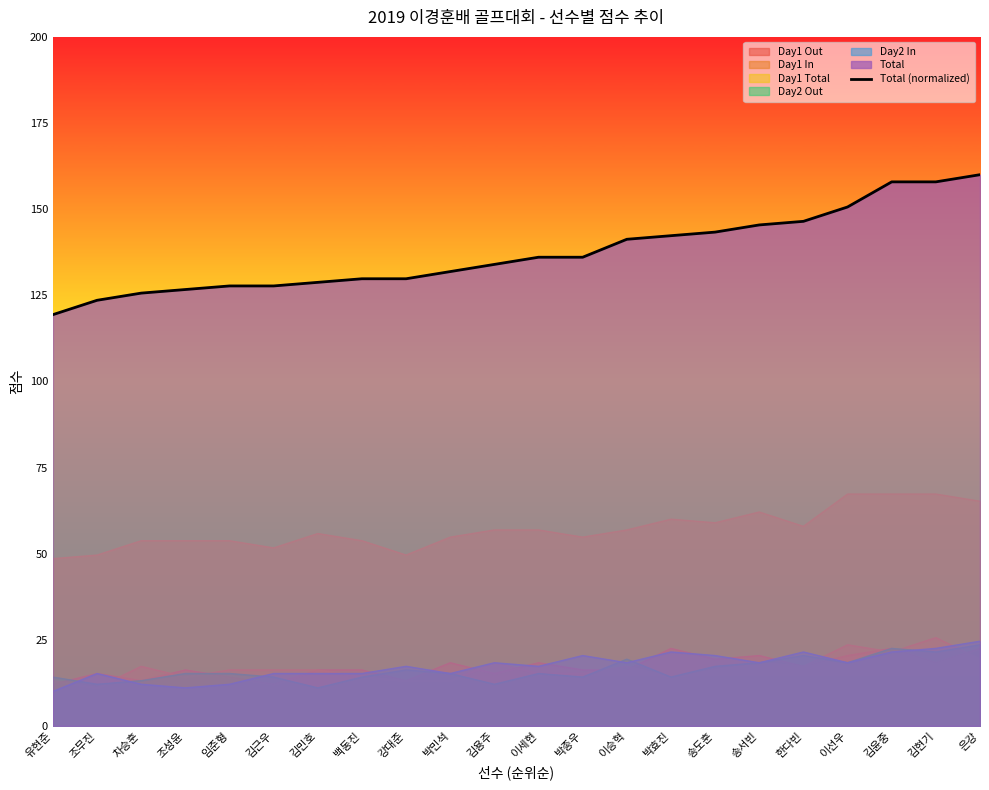

Reading left to right, list all the values displayed in this chart.

유현준=119.4	조무진=123.5	차승훈=125.6	조성윤=126.7	임준형=127.7	김근우=127.7	김민호=128.8	백동진=129.8	강대준=129.8	박민석=131.9	김용주=134.0	이세현=136.0	박종우=136.0	이승혁=141.2	박효진=142.3	송도훈=143.3	송서빈=145.4	한다빈=146.5	이선우=150.6	김윤중=157.9	김현기=157.9	은강=160.0